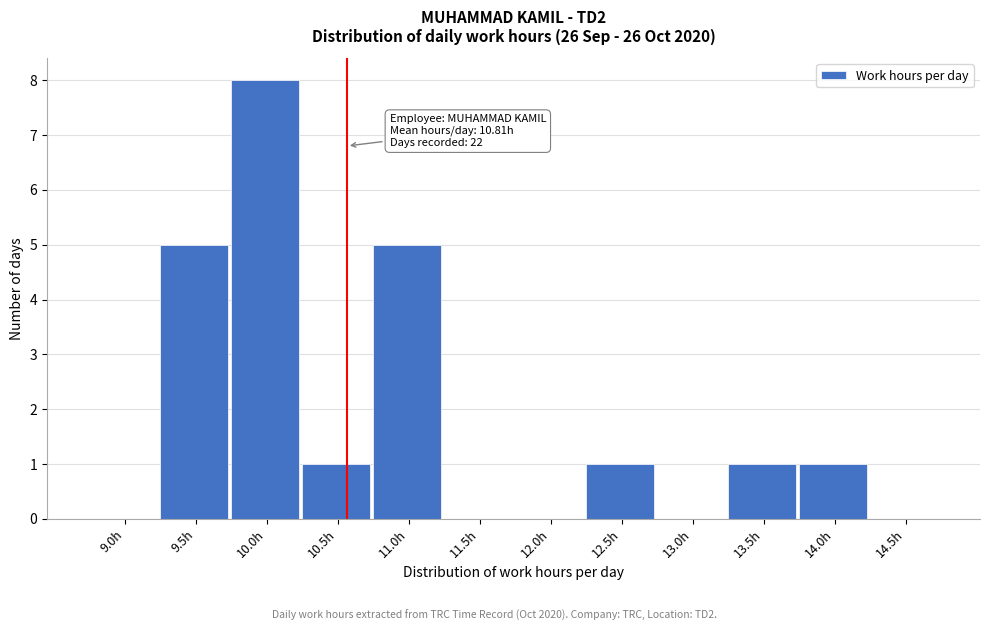

Reading left to right, extract all data points from this chart.

9.0h=0	9.5h=5	10.0h=8	10.5h=1	11.0h=5	11.5h=0	12.0h=0	12.5h=1	13.0h=0	13.5h=1	14.0h=1	14.5h=0